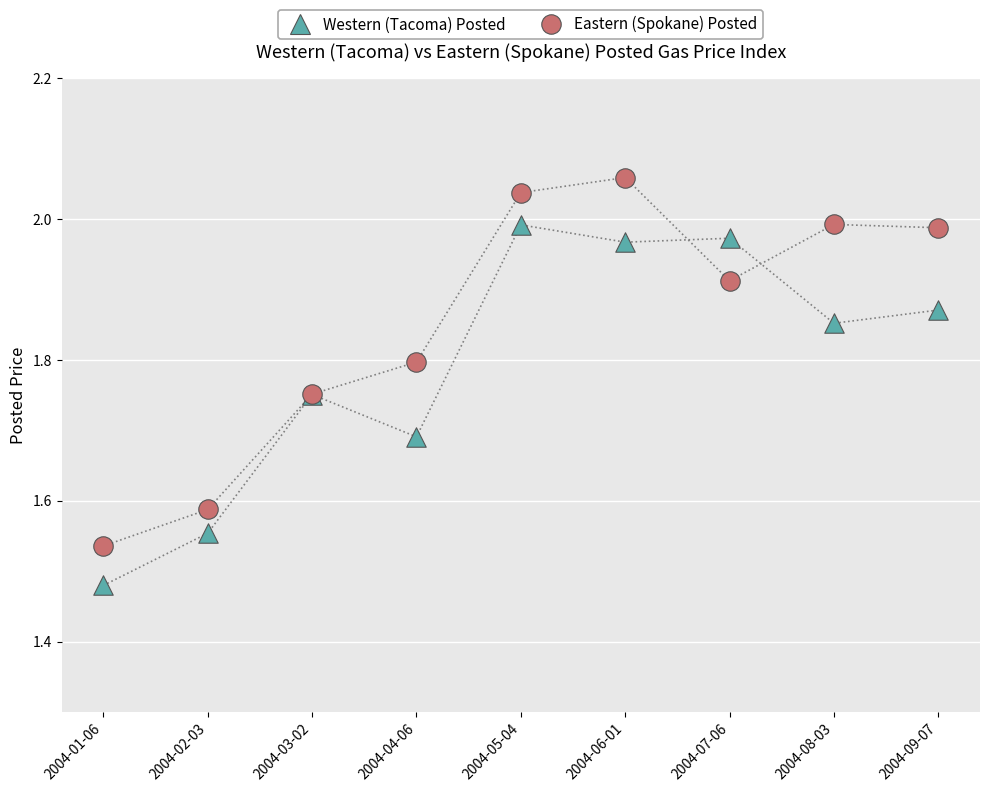

Which series contains the highest Y value?

Eastern (Spokane) Posted